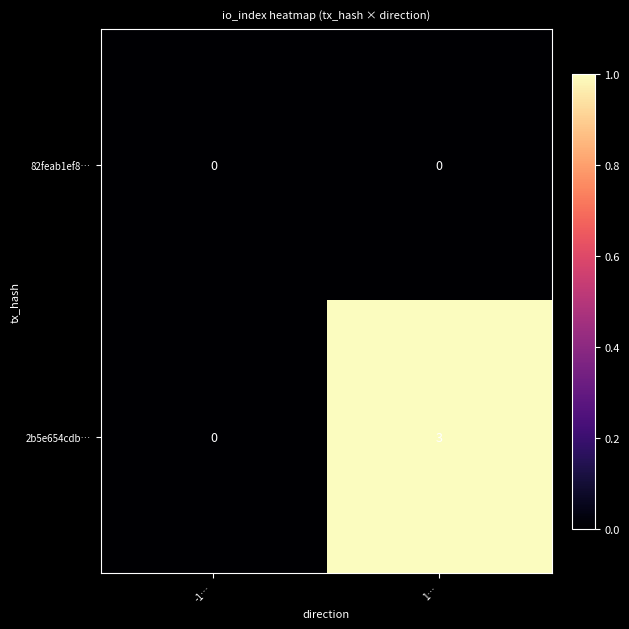

Which series has the largest range (max minus min)?

2b5e654cdb…